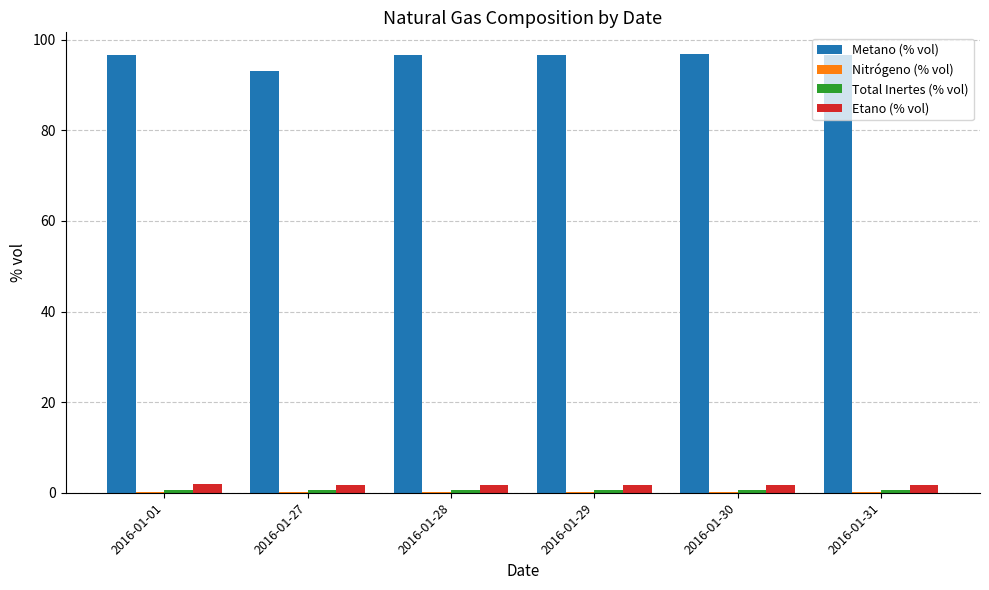

True or false: Metano (% vol) has a value of 47.8 at 2016-01-29.

False